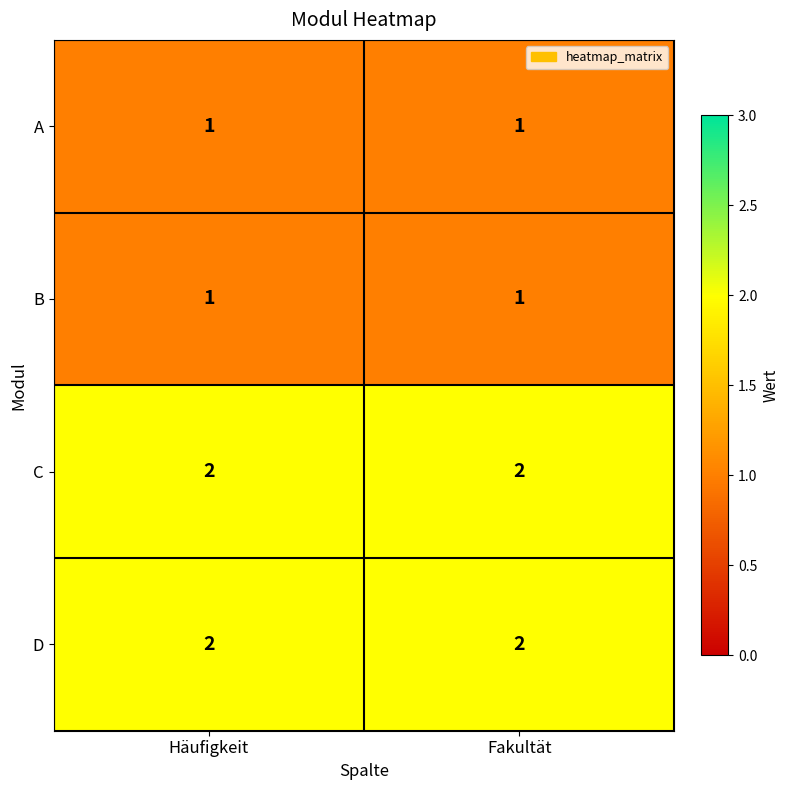

The value of D at Häufigkeit is 2. True or false?

True